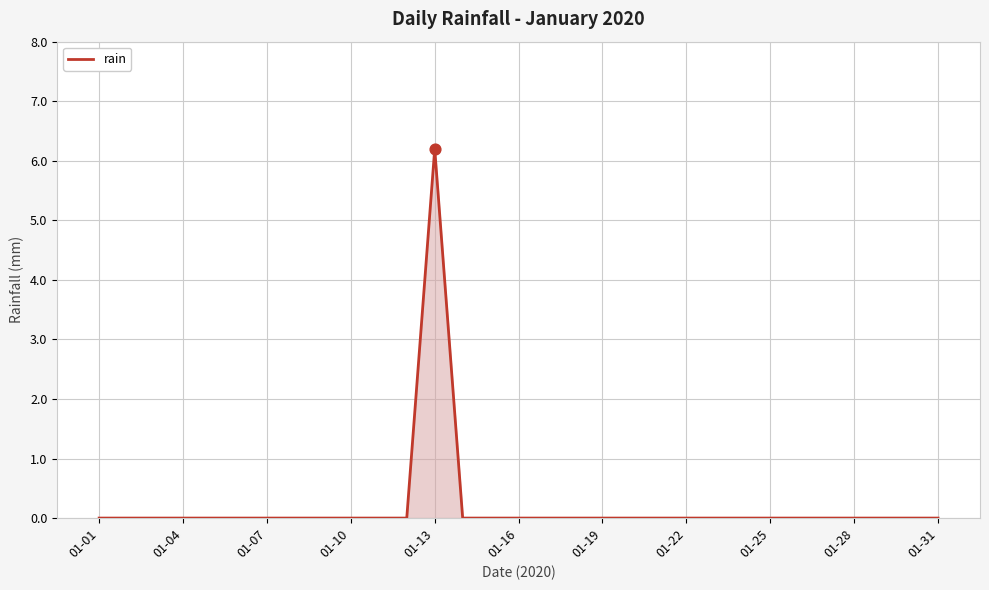

What is the greatest value displayed?

6.2